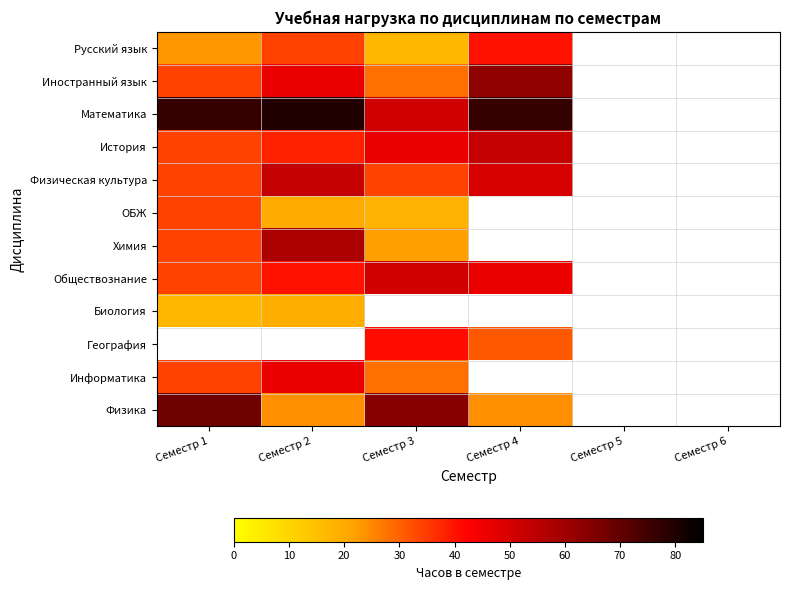

Count the number of categories in the chart.

6